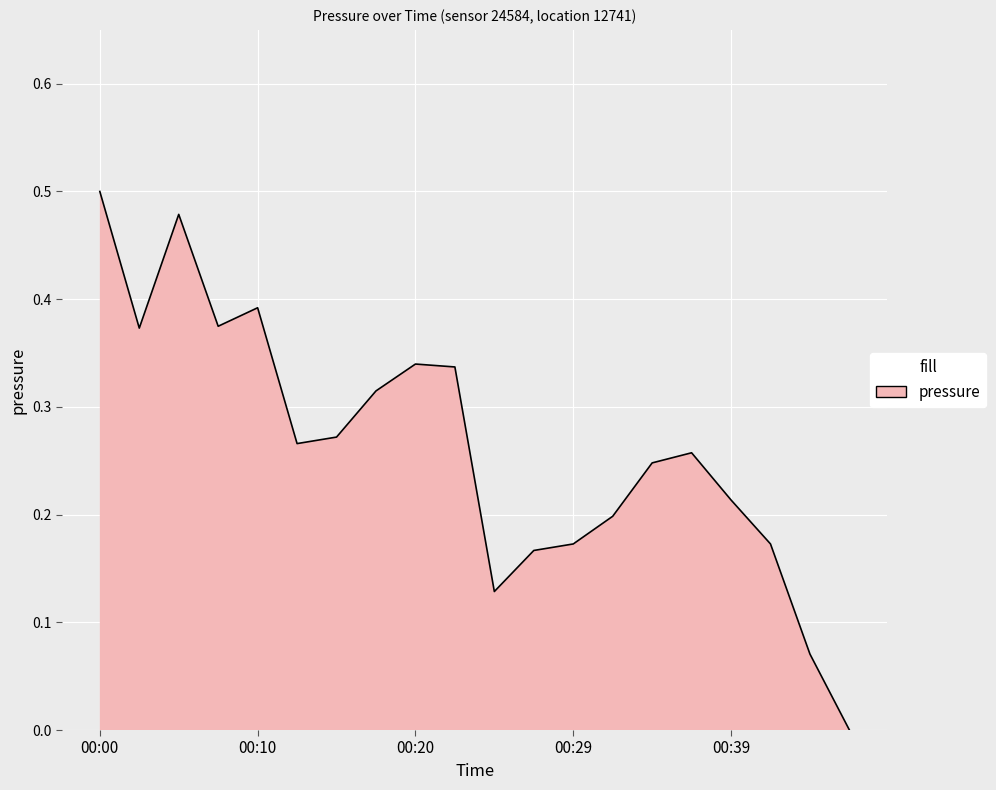

List the labels in order of value, smallest first.

00:46, 00:44, 00:25, 00:27, 00:29, 00:42, 00:32, 00:39, 00:34, 00:37, 00:12, 00:15, 00:17, 00:22, 00:20, 00:03, 00:08, 00:10, 00:05, 00:00